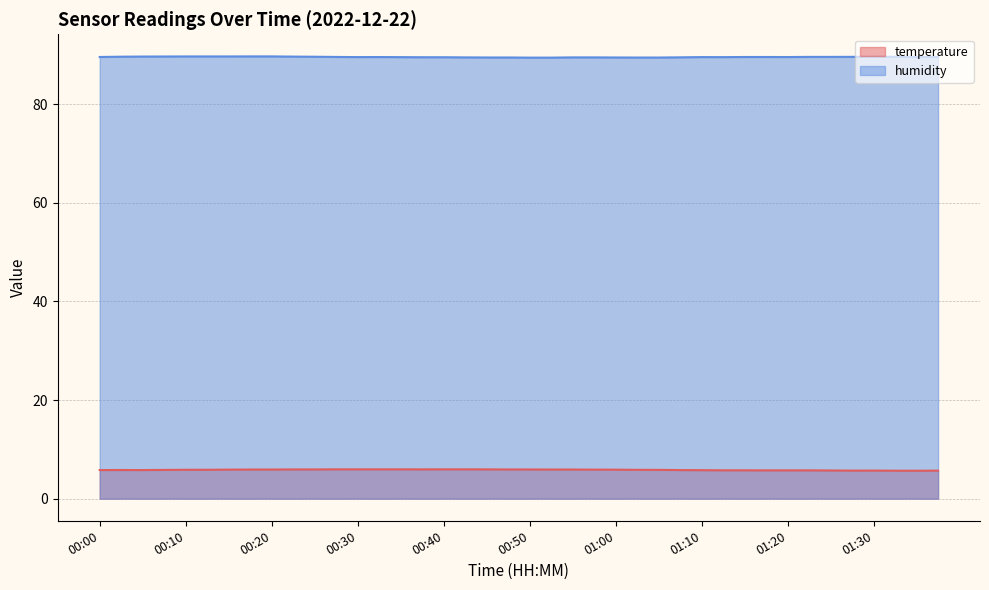

Between 01:07 and 01:25, which series saw the biggest shift?

humidity